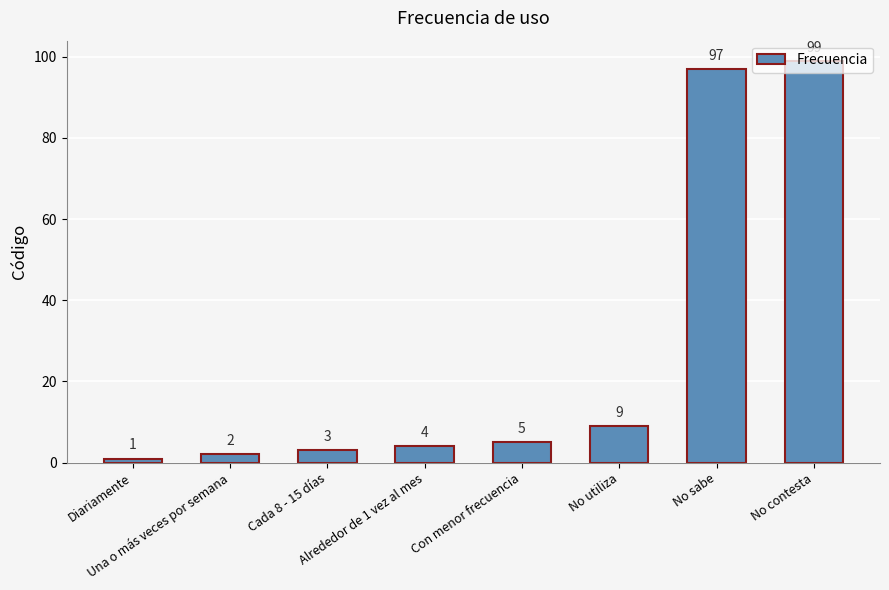

What is the average value?

28